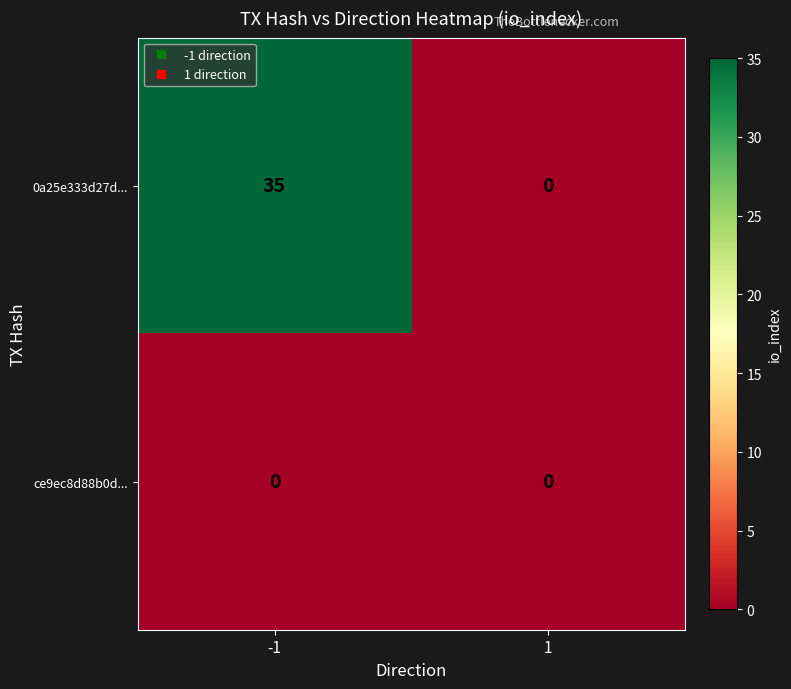

At which category does the chart reach its peak across all series?

-1